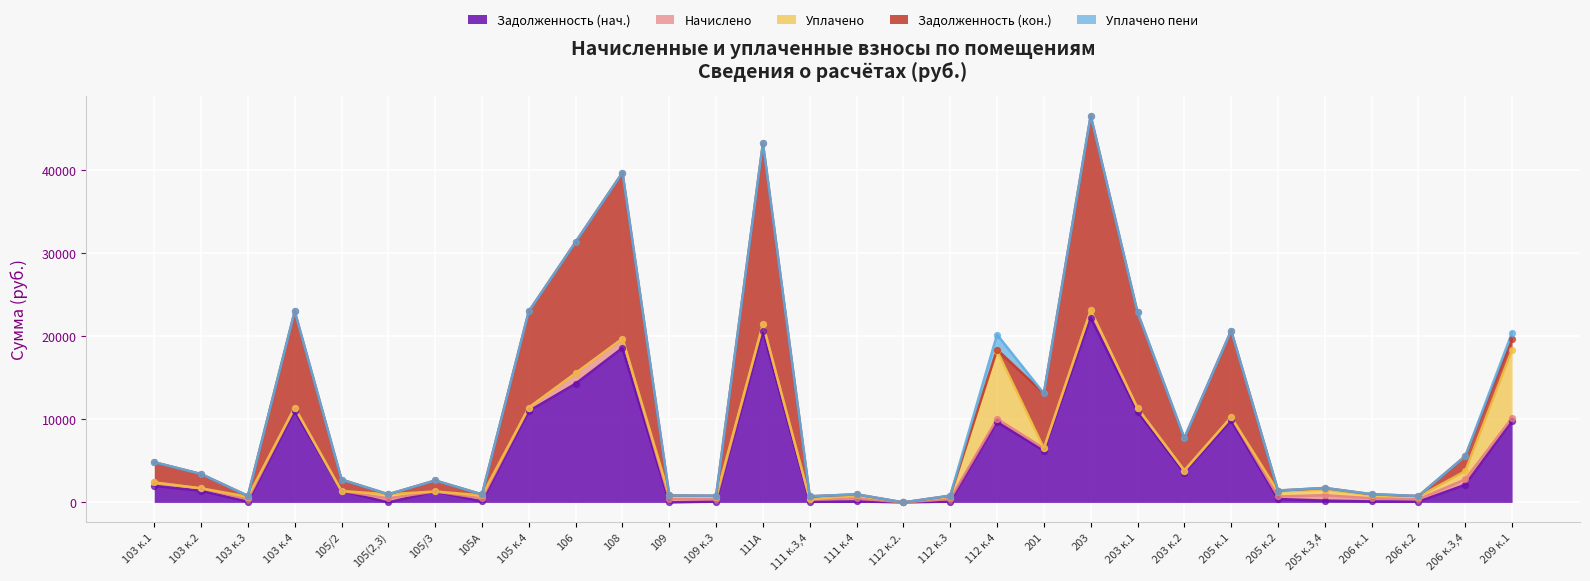

Is the value of Задолженность (нач.) at 109 к.3 greater than the value of Уплачено at 112 к.3?

No